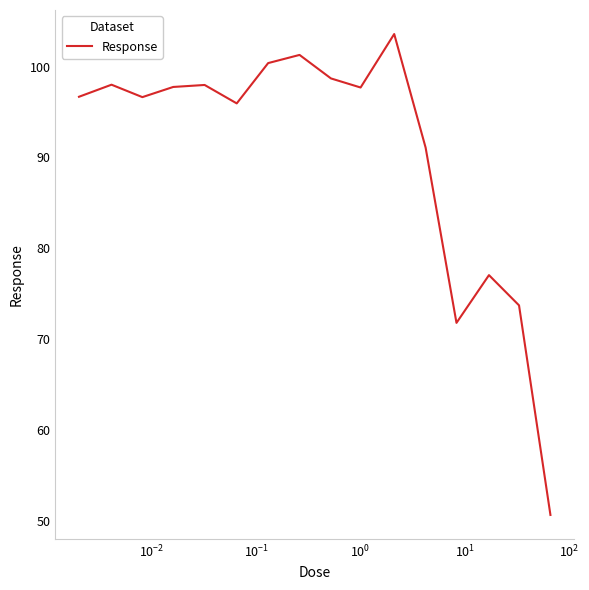

What is the greatest value displayed?

103.6